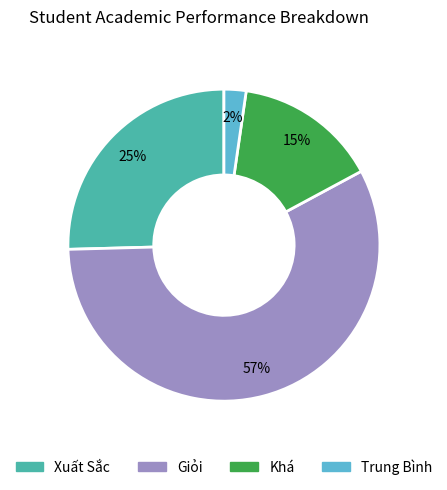

Rank the categories by value from lowest to highest.

Trung Bình, Khá, Xuất Sắc, Giỏi